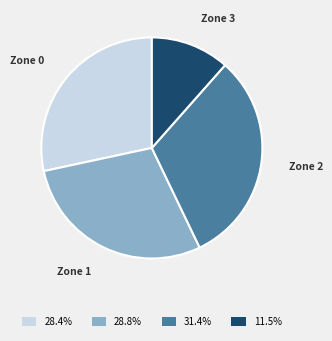

Do Zone 1 and Zone 2 together represent more than half of the pie?

Yes